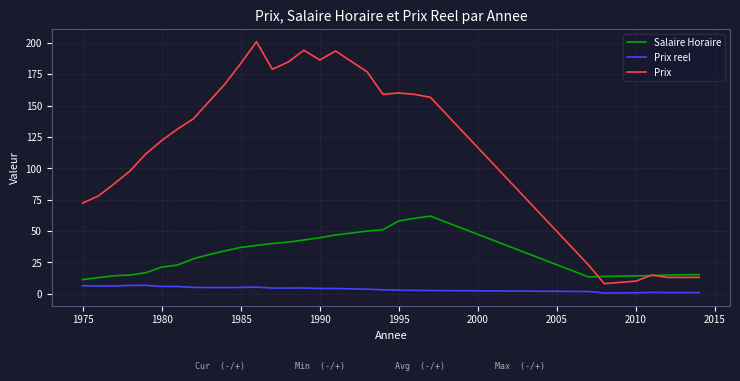

Which series has the widest spread of values?

Prix